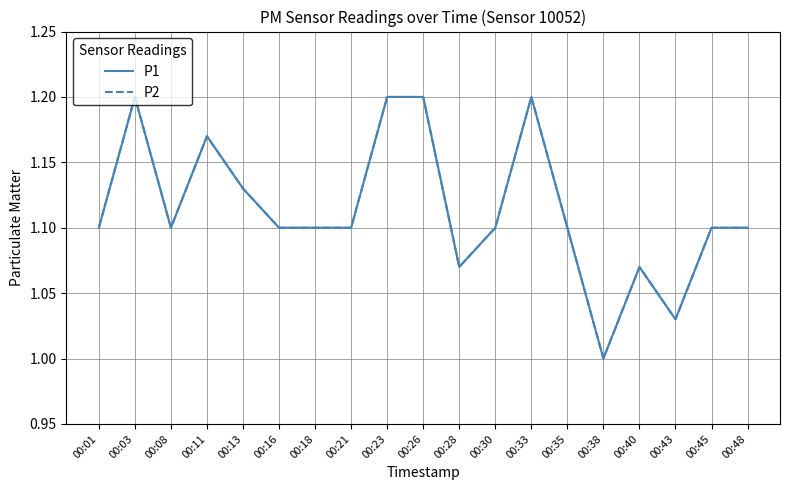

At which category does the chart reach its peak across all series?

00:03